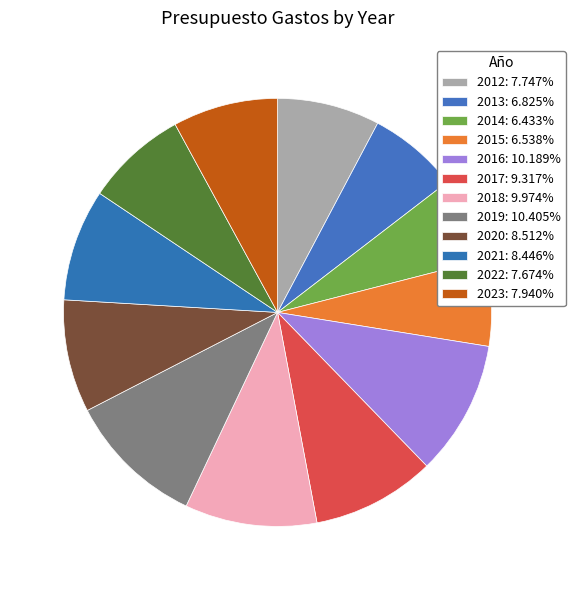

Count the number of slices in the pie.

12